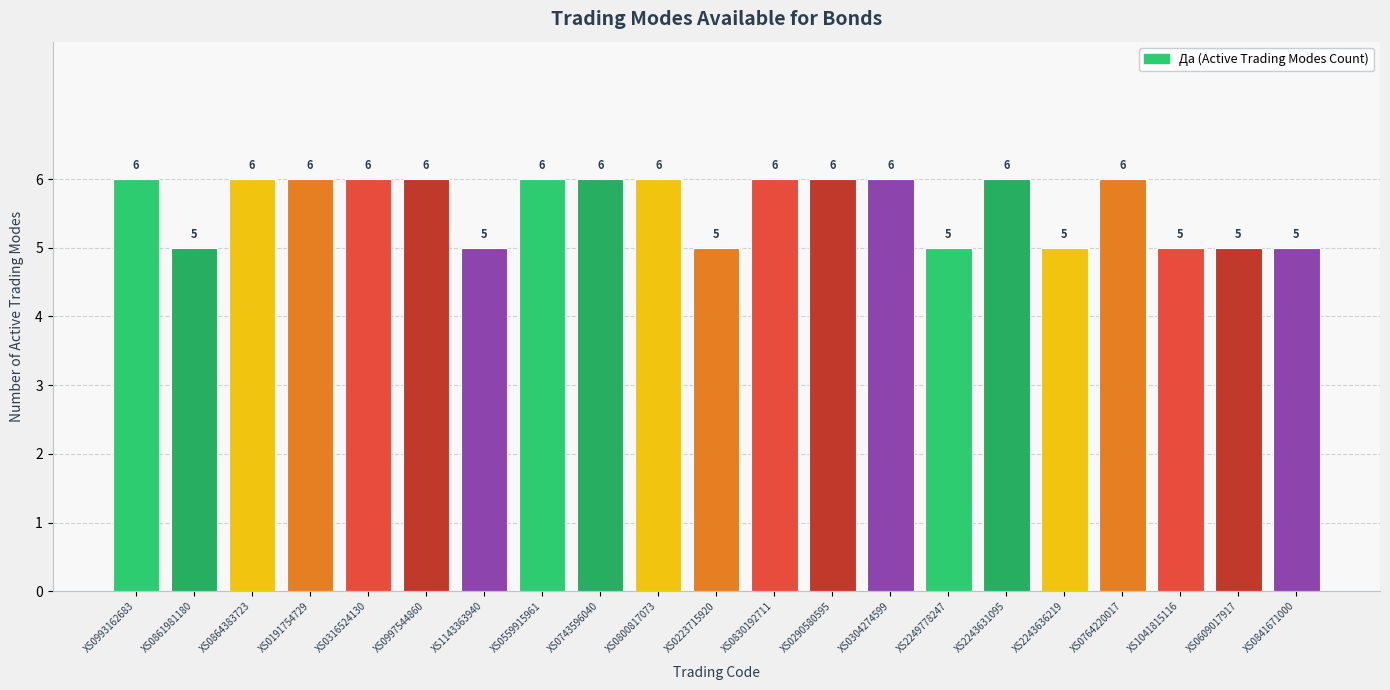

What value does the data have at XS0800817073?

6